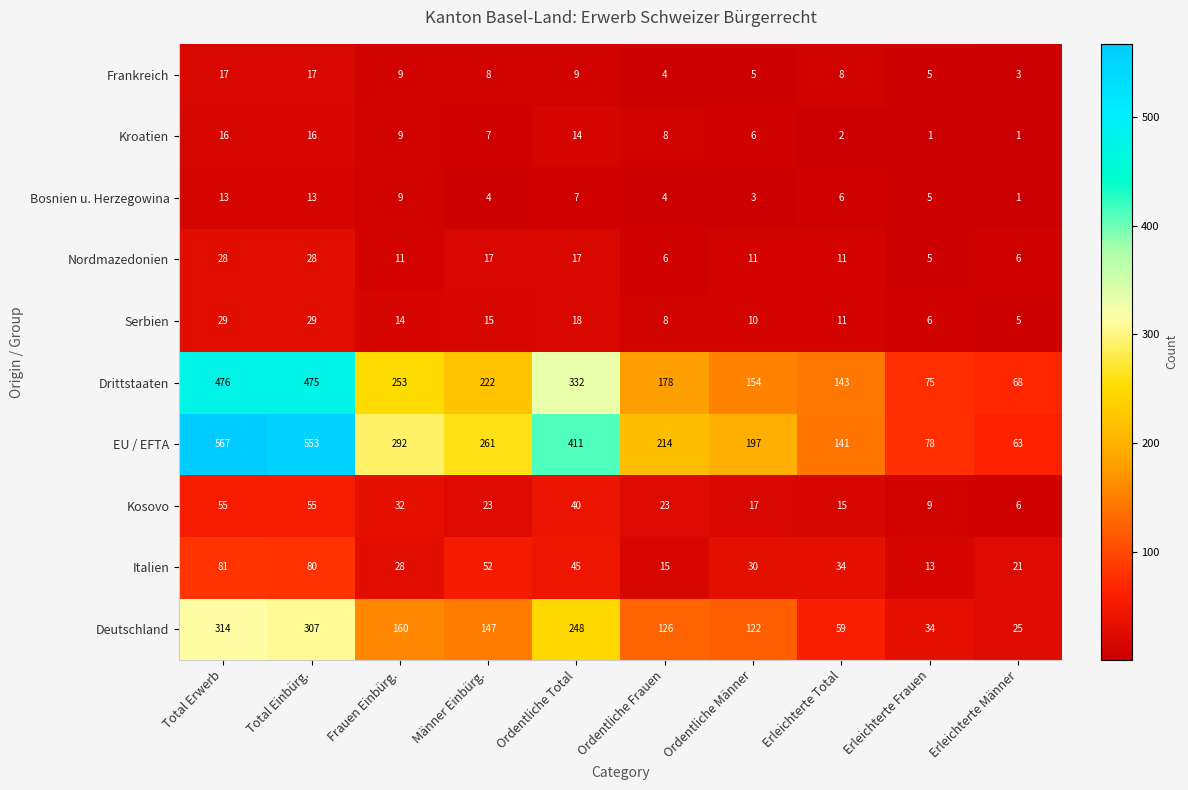

Where does the Frankreich series first go above 8?

Total Erwerb